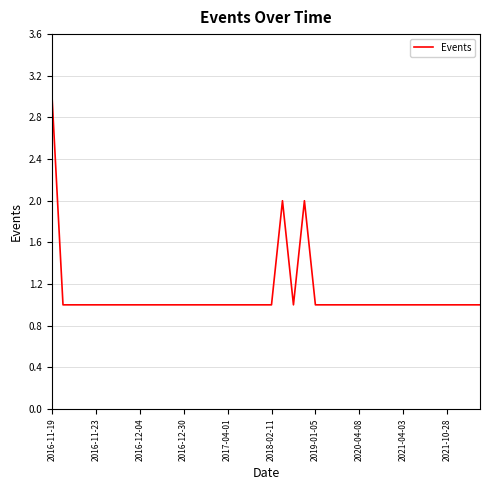

How many series are shown in this chart?

1